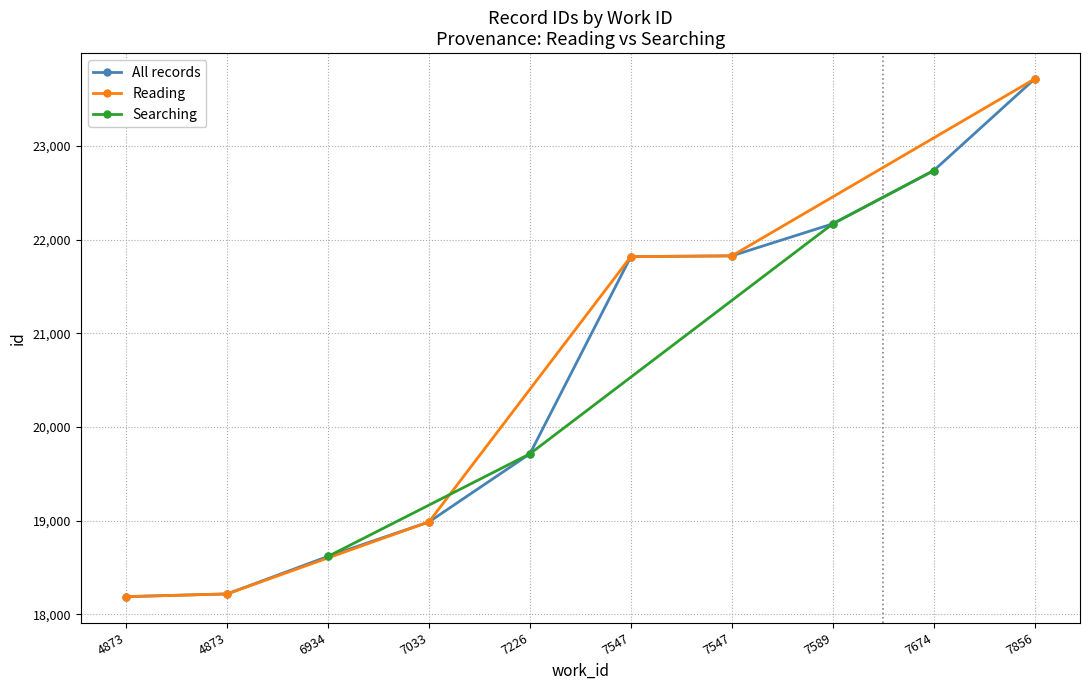

True or false: the data has more than 1 interior local peaks.

False